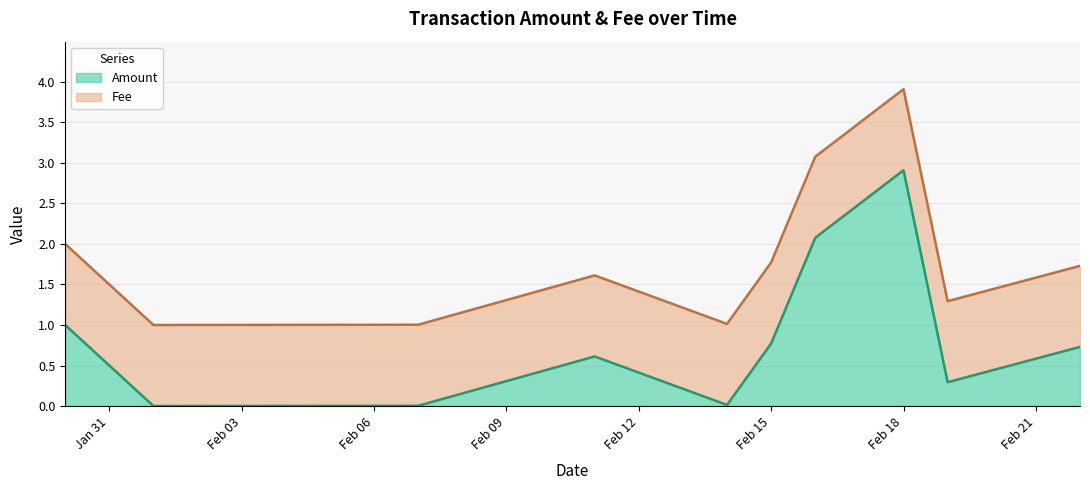

The chart shows a value of 3.3 at 2018-02-16. True or false?

False